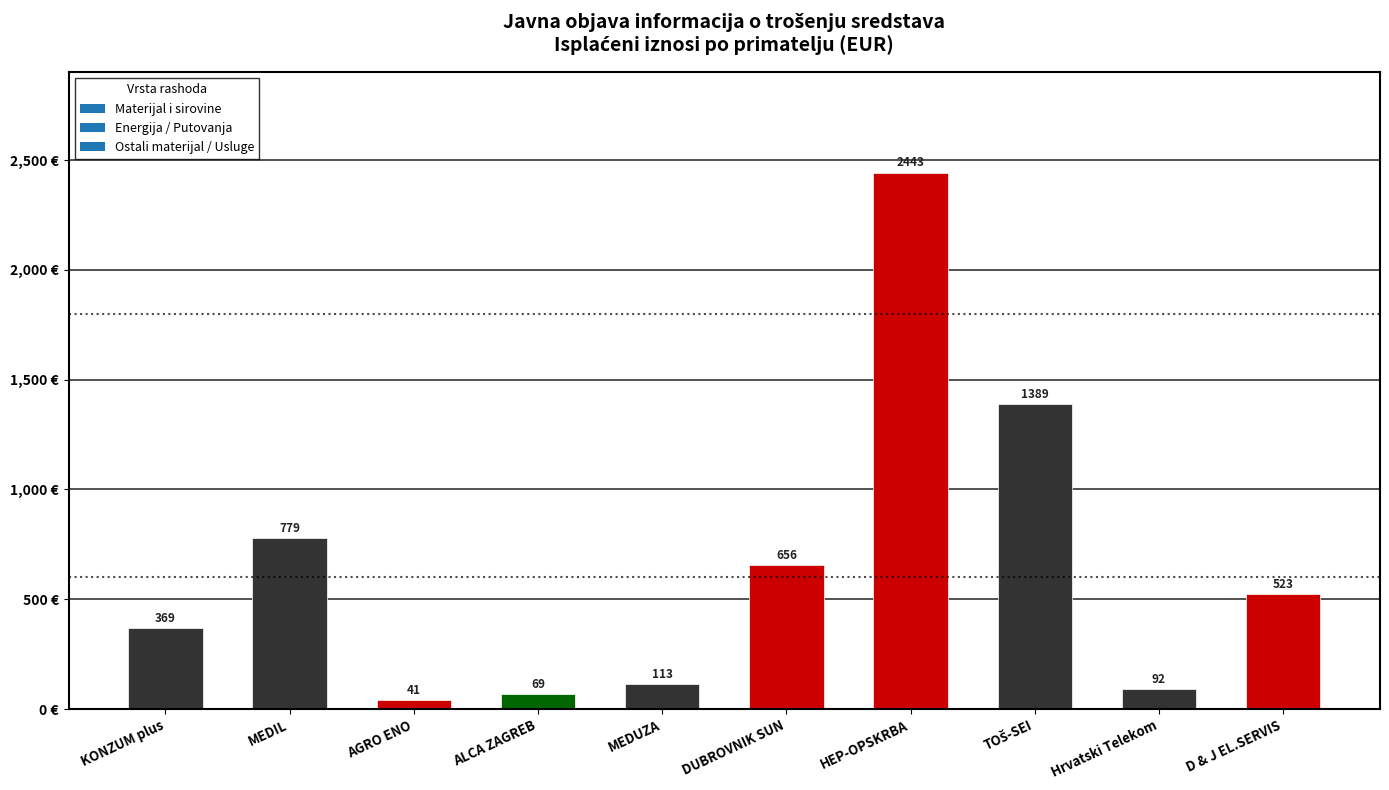

Which category has the lowest value across all series?

AGRO ENO